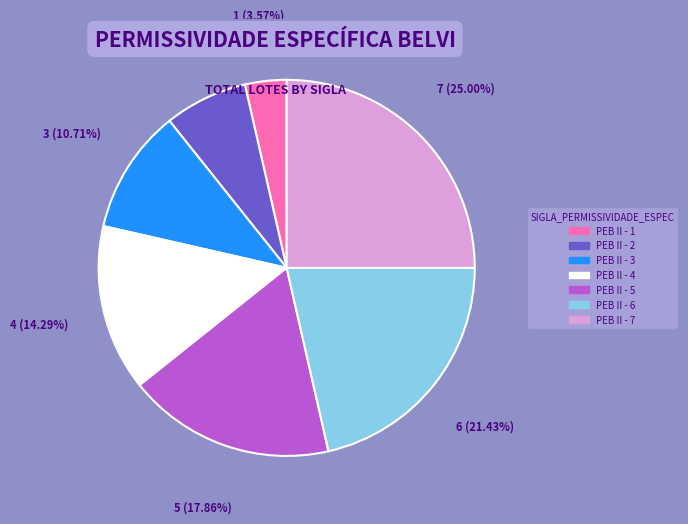

Combined, do PEB II - 4 and PEB II - 2 account for over 50%?

No